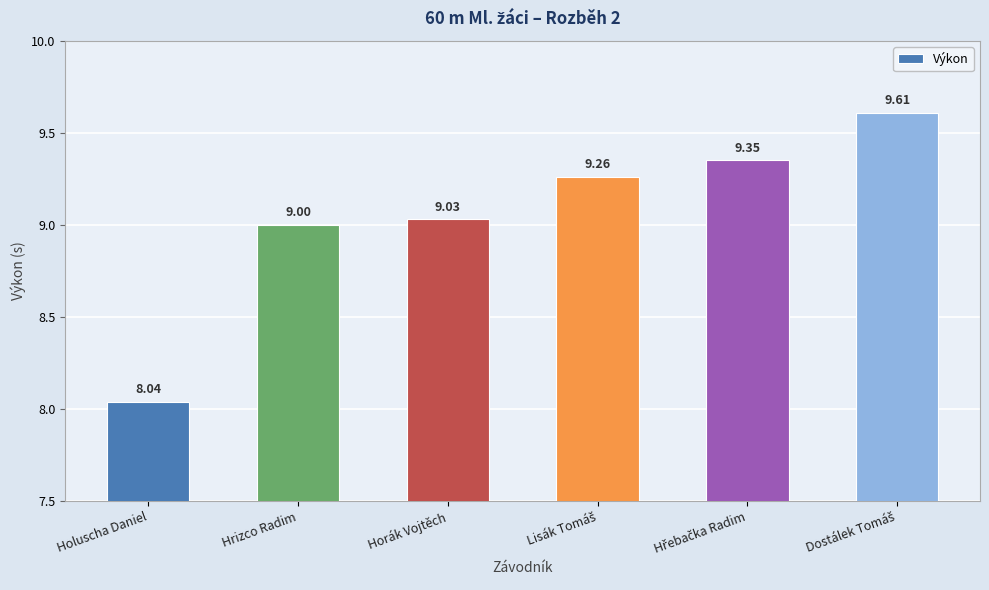

What is the label of the 3rd bar from the left?

Horák Vojtěch